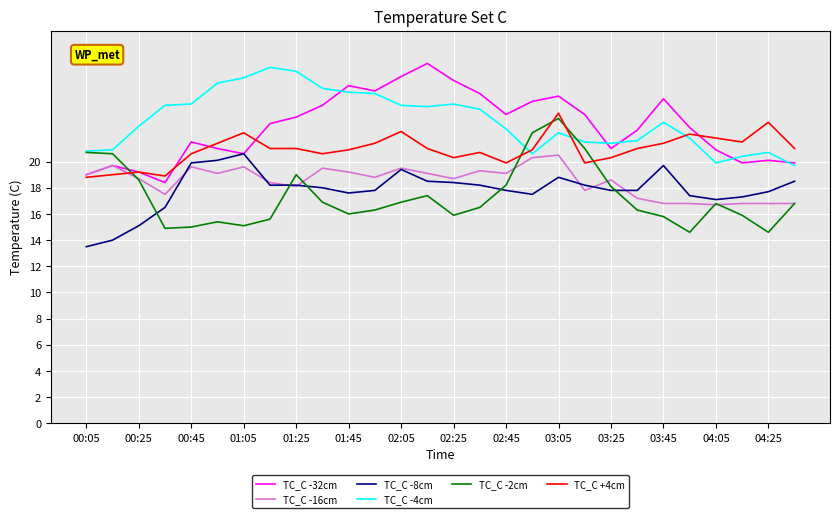

What is the minimum value shown in the chart?

13.5